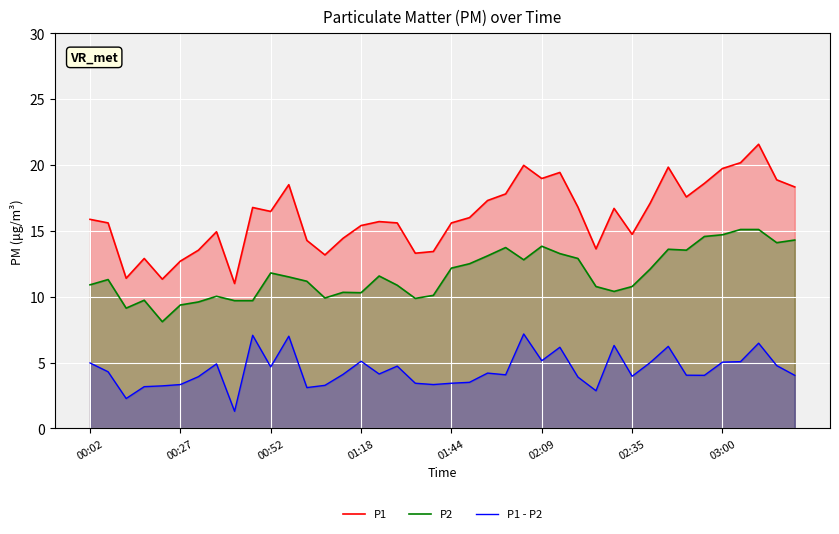

Read the P1 value at 00:52.

16.5